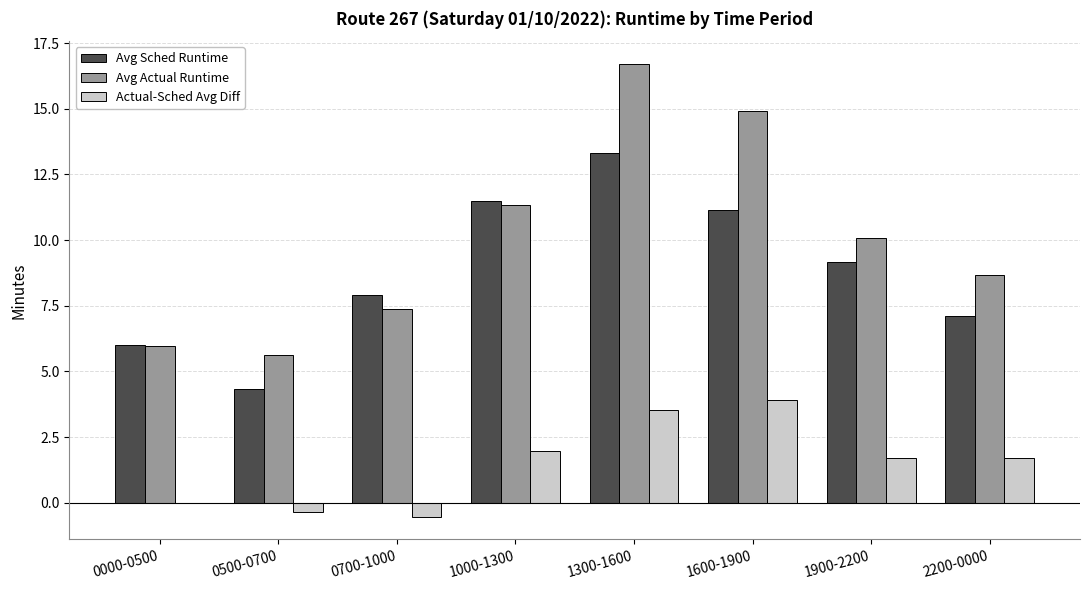

The value of Actual-Sched Avg Diff at 1300-1600 is 4.9. True or false?

False